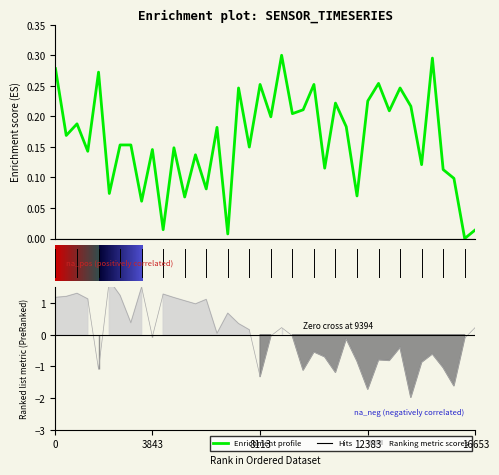

The chart shows a value of 0.3 at 24. True or false?

True